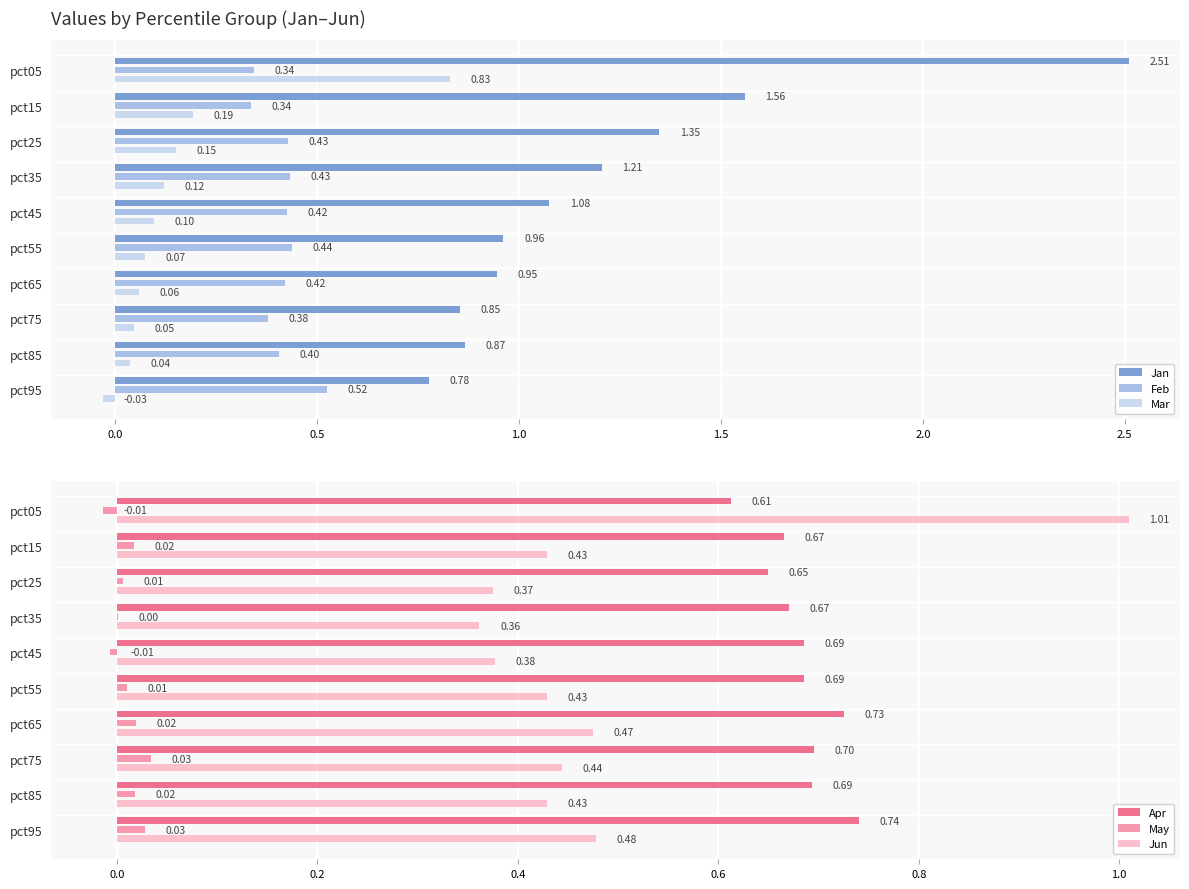

Which series has the largest range (max minus min)?

Jan